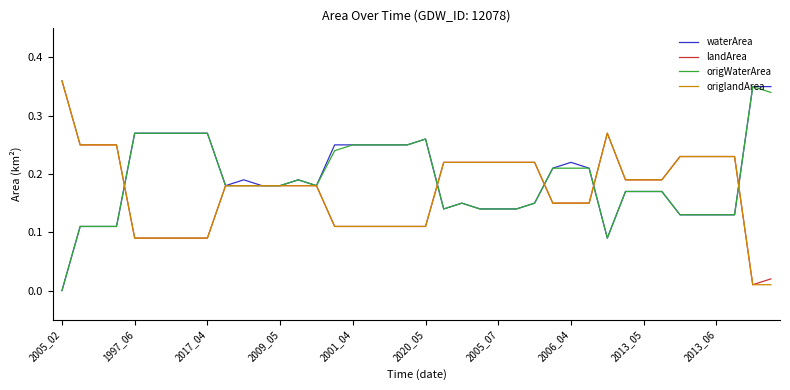

Which label corresponds to the smallest value in the chart?

2005_02